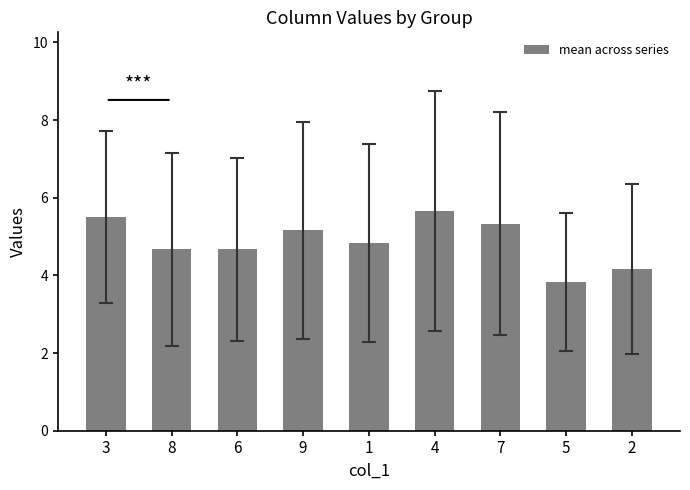

At which category does the chart reach its peak across all series?

4